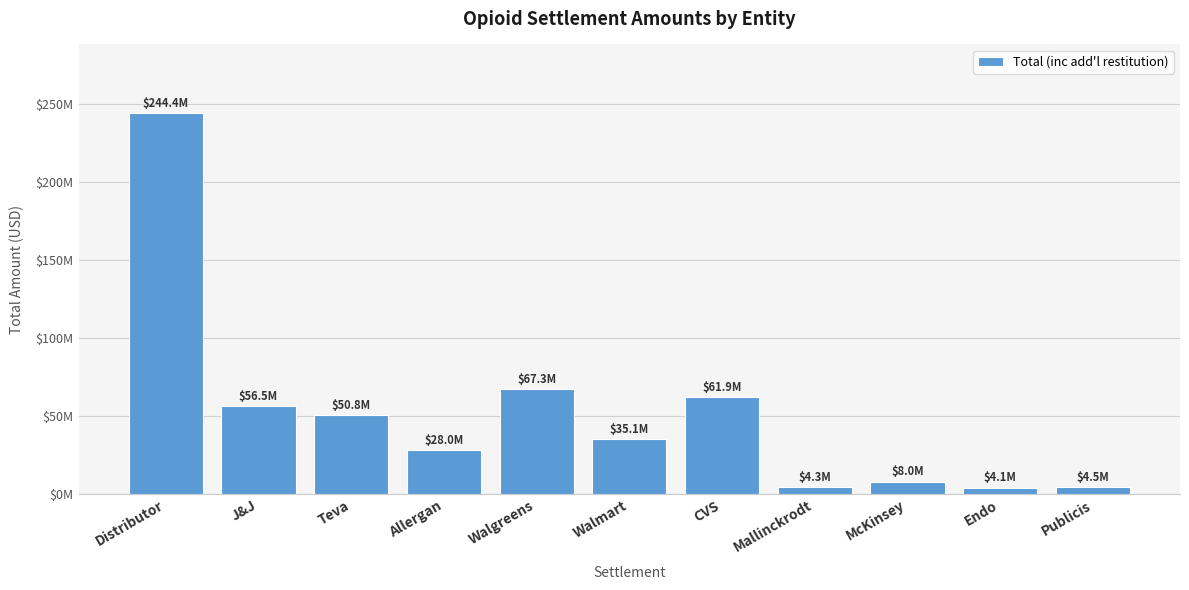

What is the difference between the second highest and second lowest values?

63010409.1